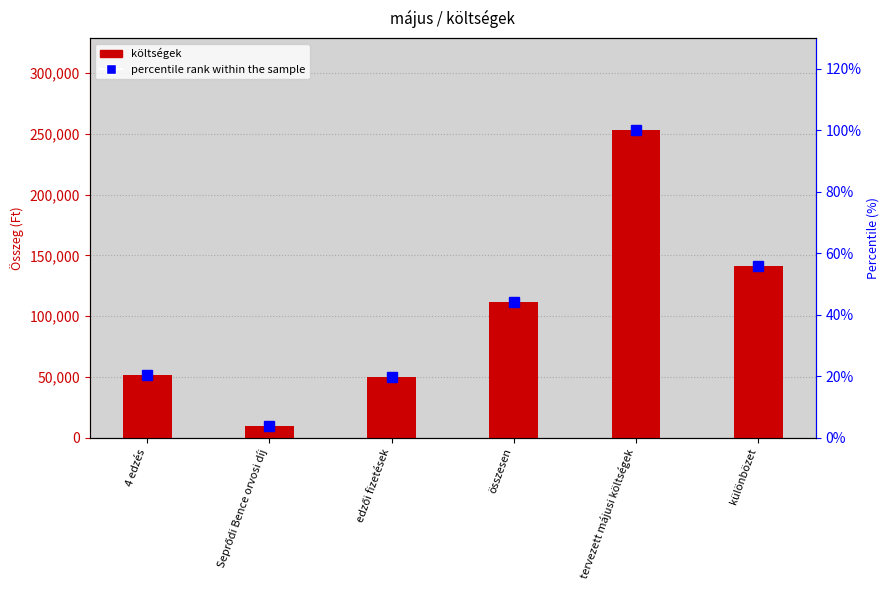

The value of költségek at Seprődi Bence orvosi díj is 10000.0. True or false?

True